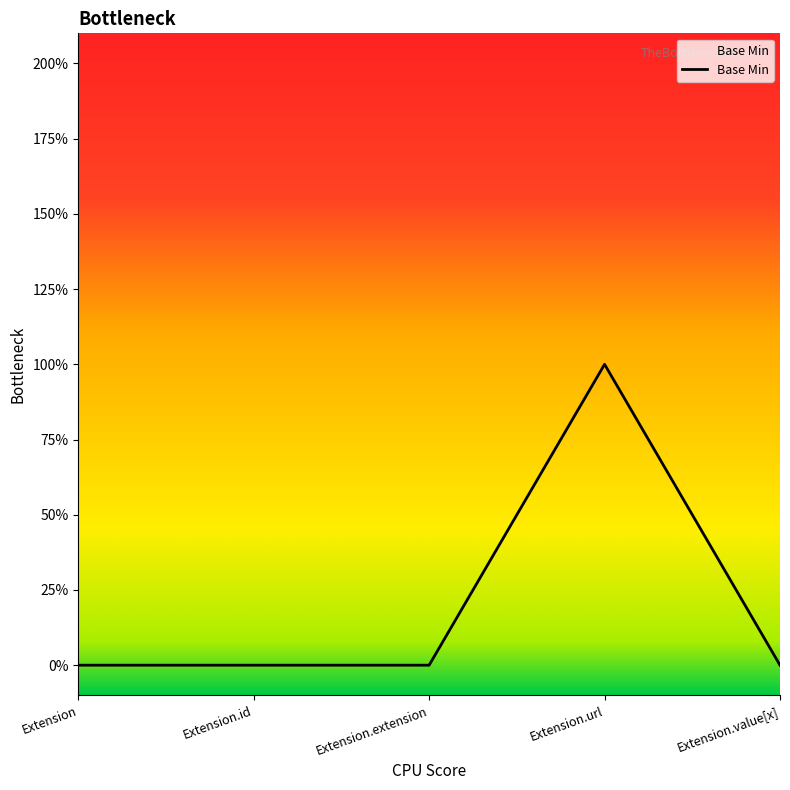

How many points are higher than both their immediate neighbors (excluding endpoints)?

1